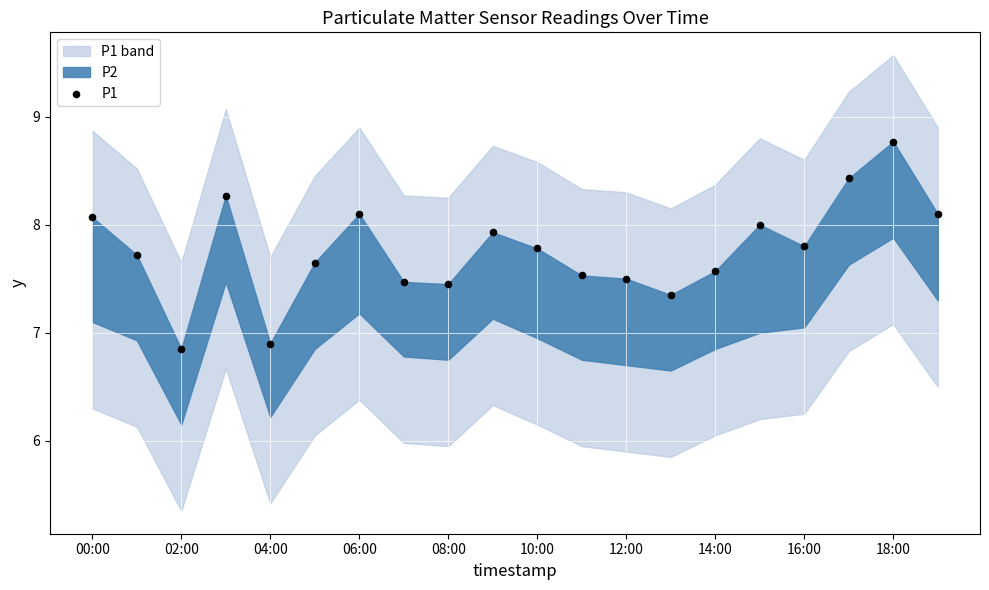

What is the range of Y values (max minus min)?

1.9